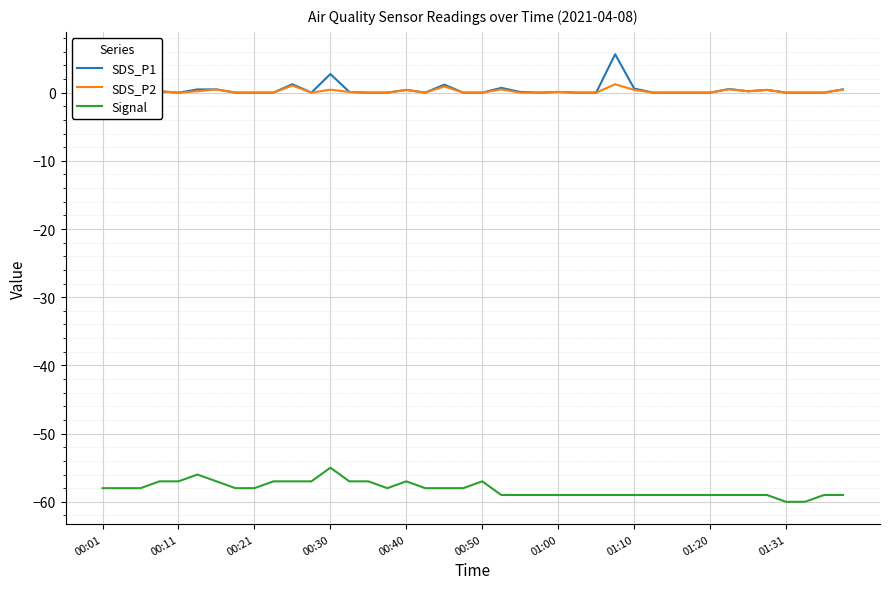

What are all the series names shown in the legend?

SDS_P1, SDS_P2, Signal